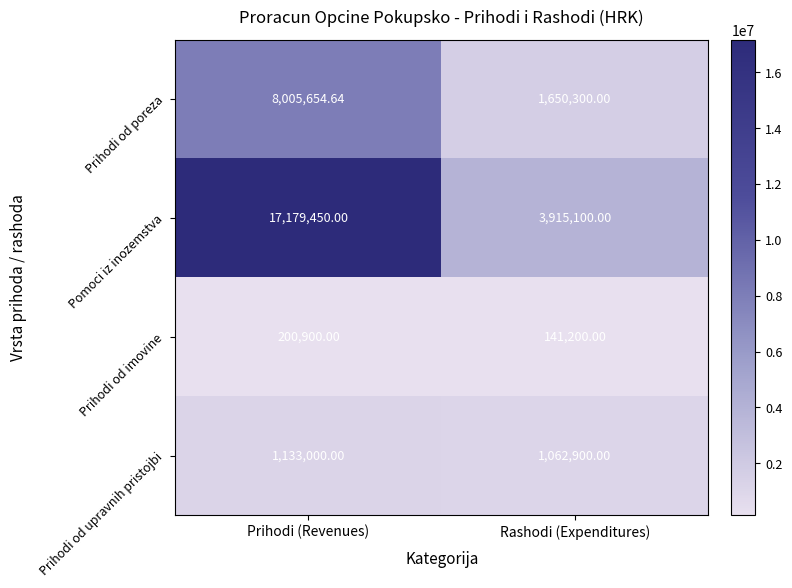

Rank the series at Prihodi (Revenues) from highest to lowest value.

Pomoci iz inozemstva, Prihodi od poreza, Prihodi od upravnih pristojbi, Prihodi od imovine